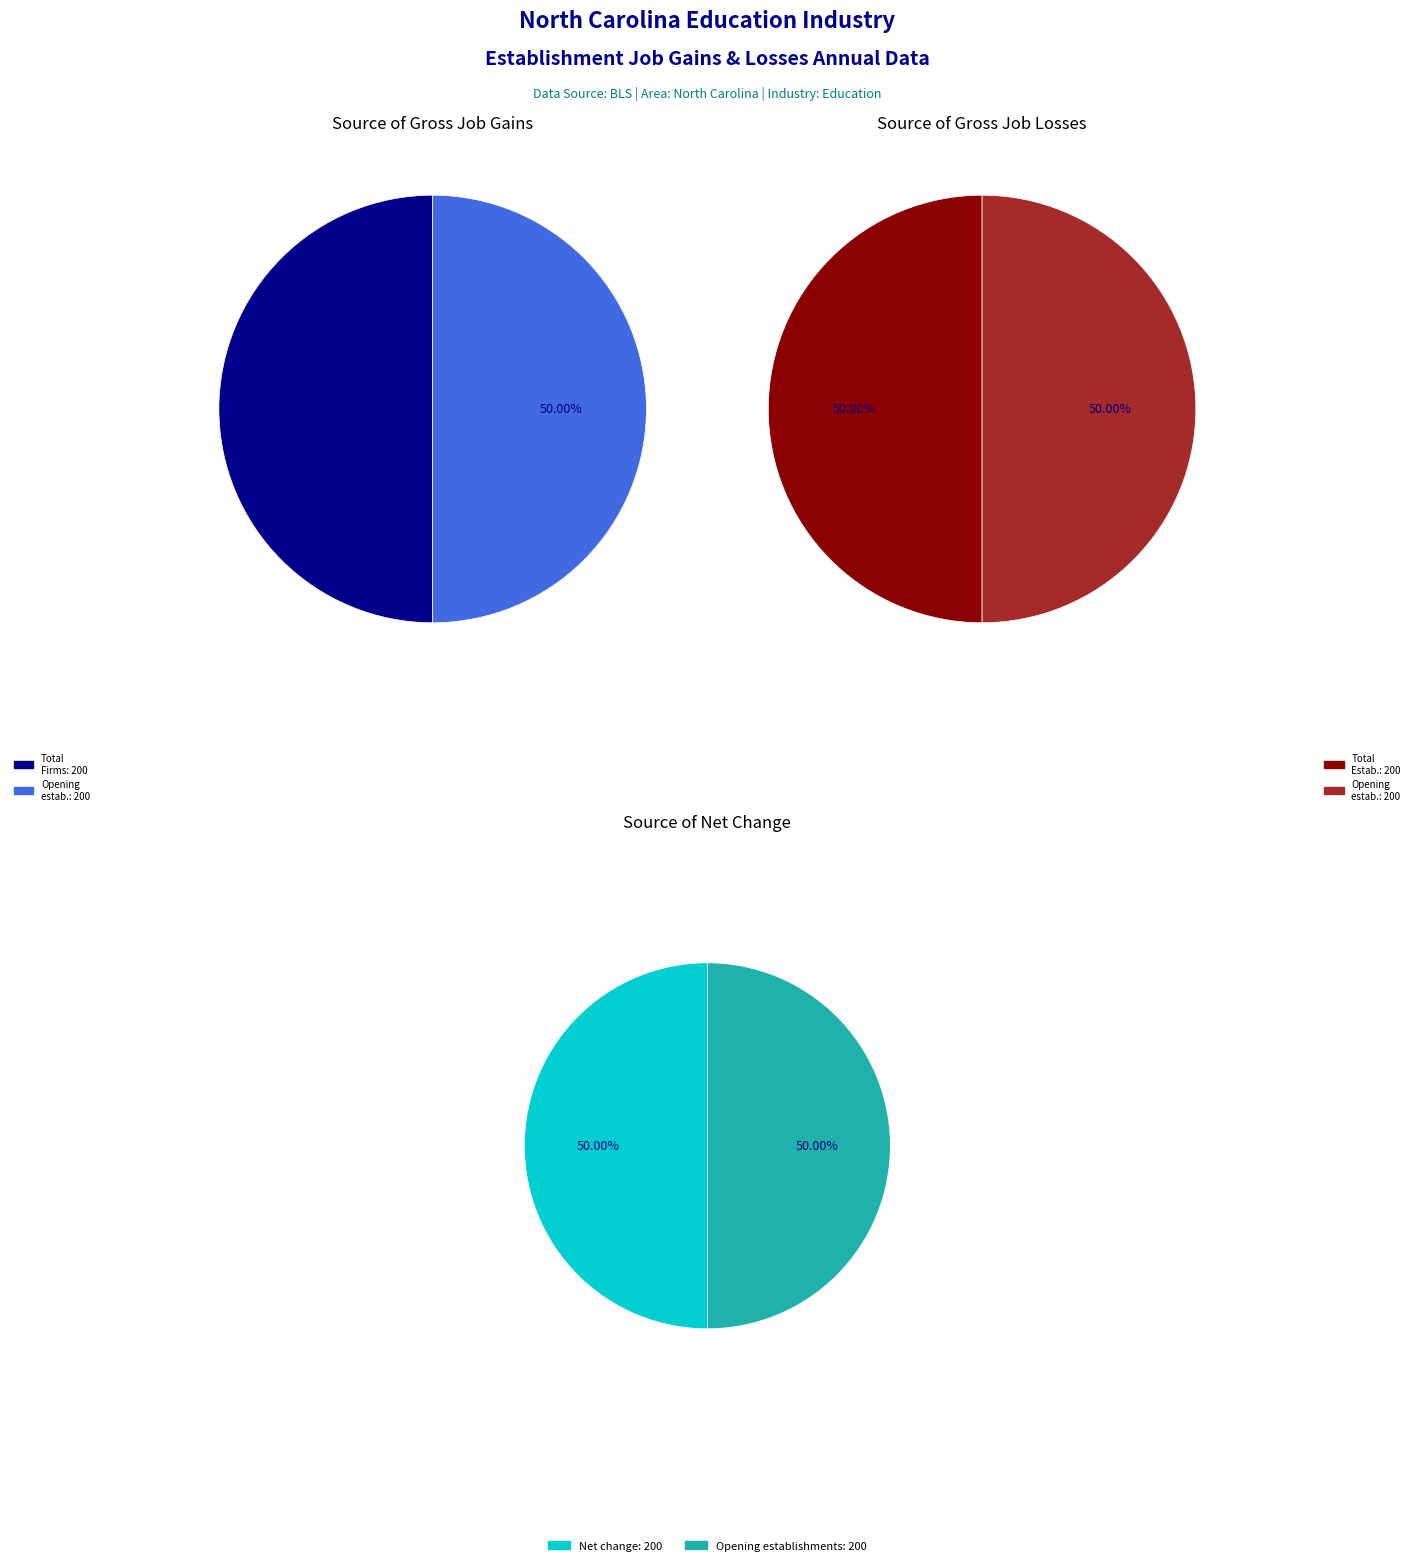

Does any single category account for the majority?

No